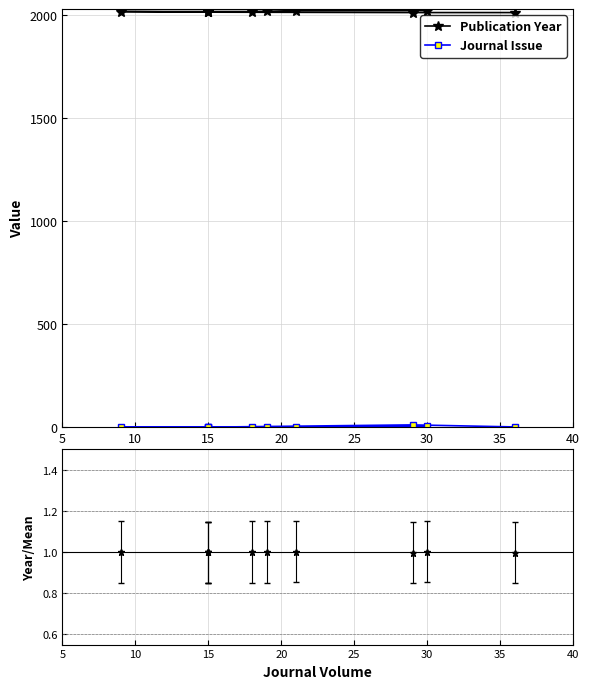

True or false: Publication Year has a value of 1169 at 35.

False